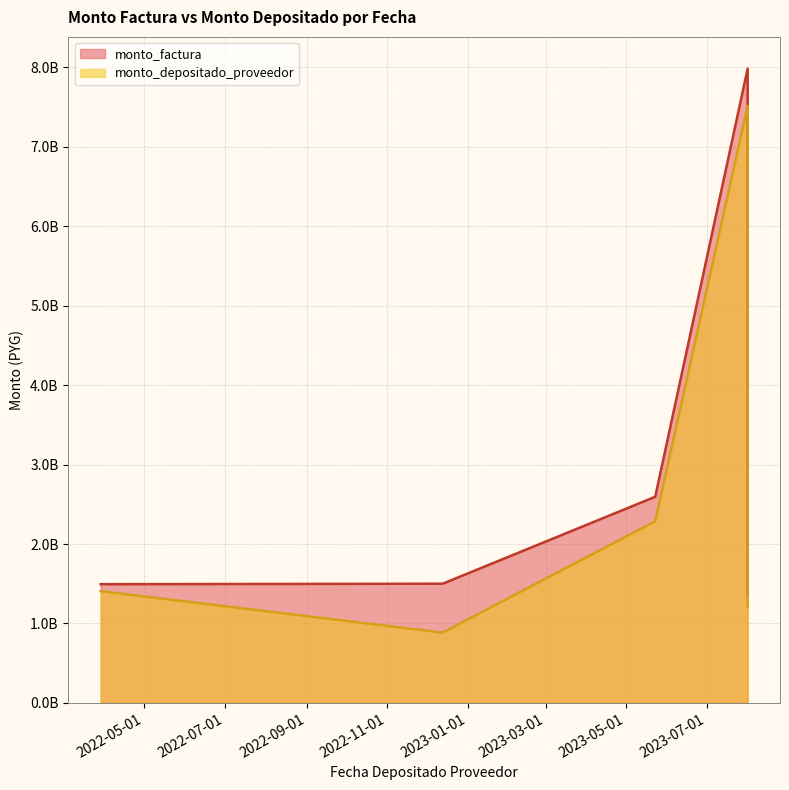

List the series in order of their overall mean, highest first.

monto_factura, monto_depositado_proveedor